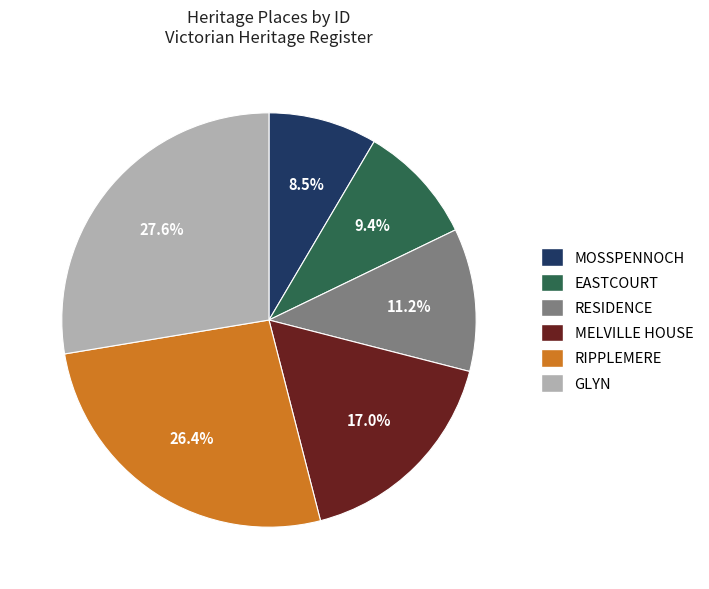

To the nearest percent, what is the difference between the EASTCOURT and MOSSPENNOCH slice percentages?

1%